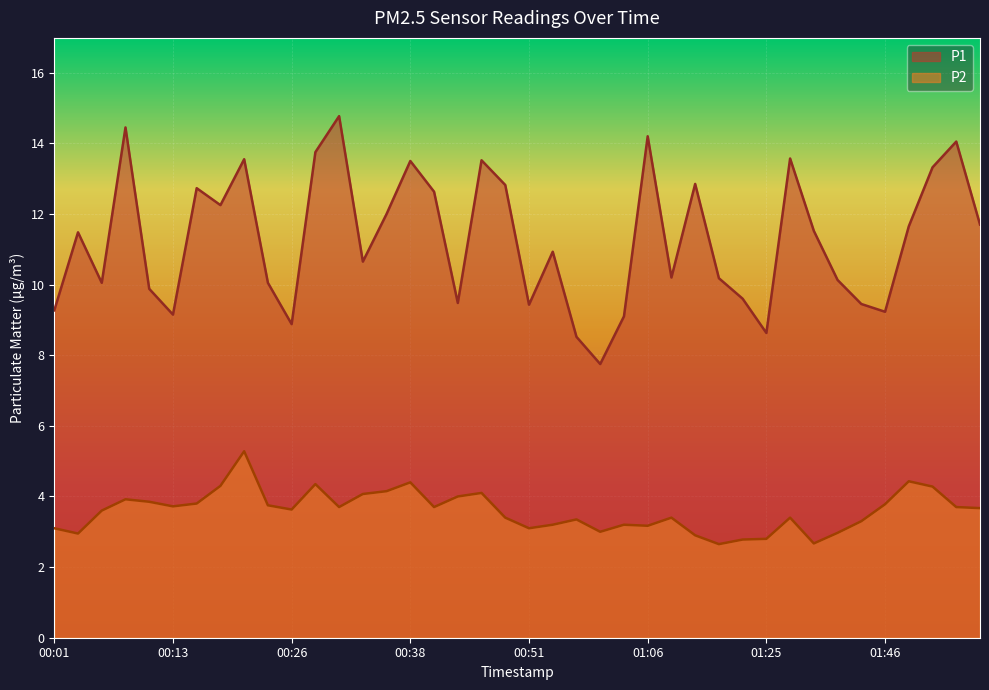

What is the difference between the maximum and minimum values in the P1 series?

7.0